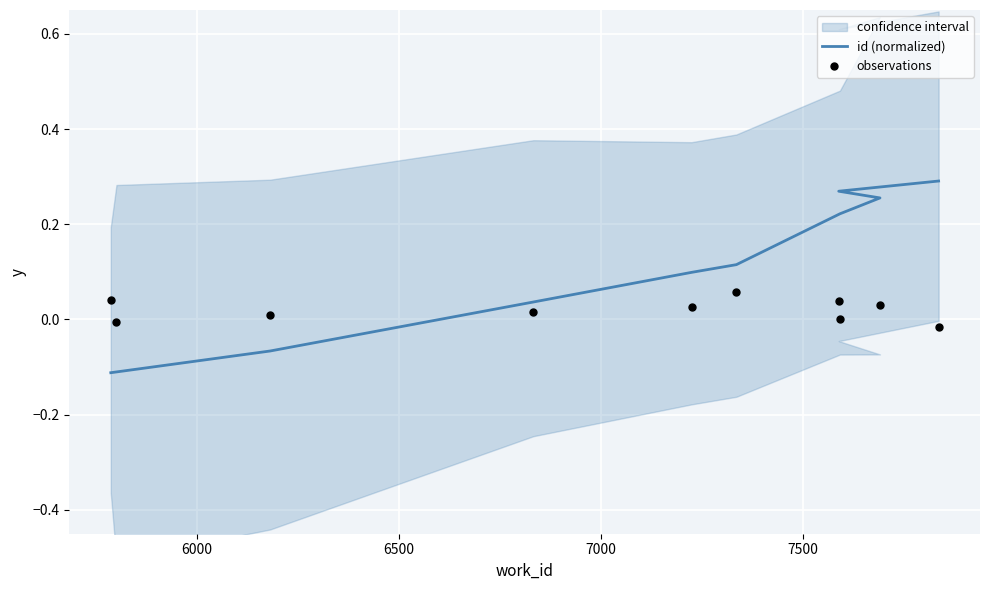

Which series reaches the maximum Y coordinate?

id (normalized)